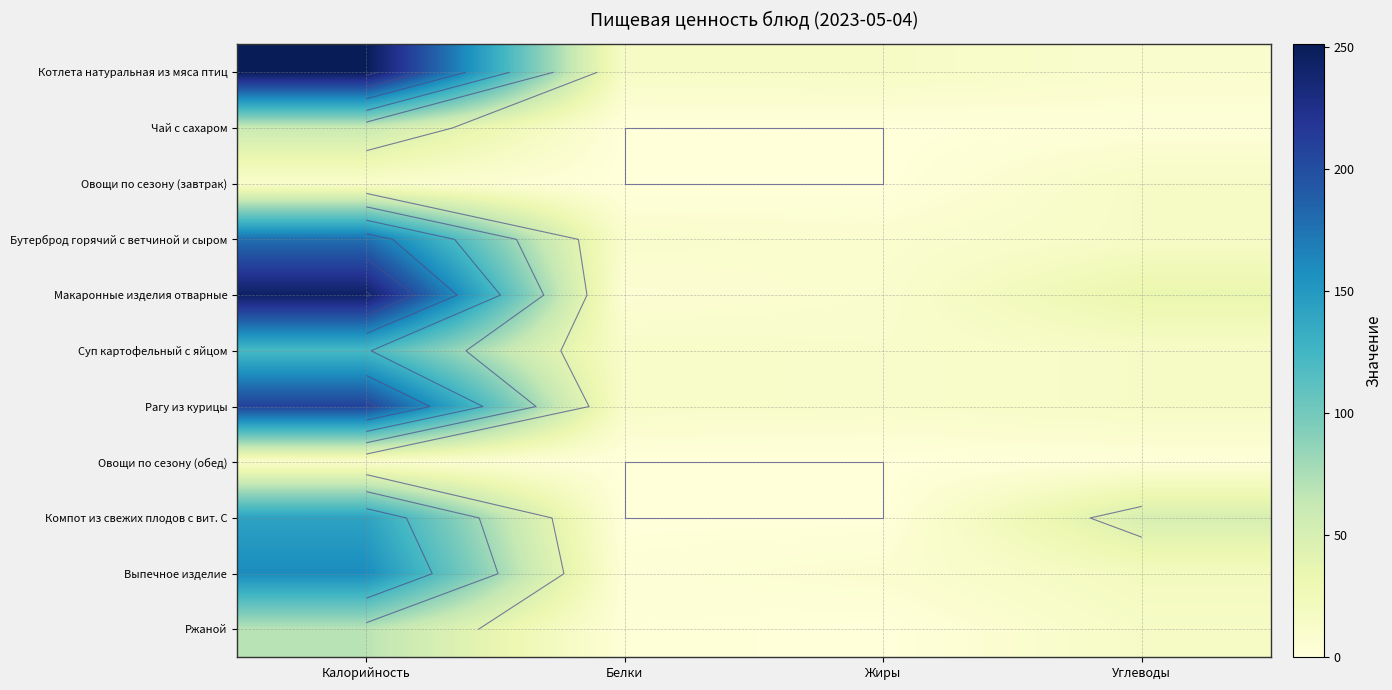

Which has a higher value, Жиры or Белки?

Жиры